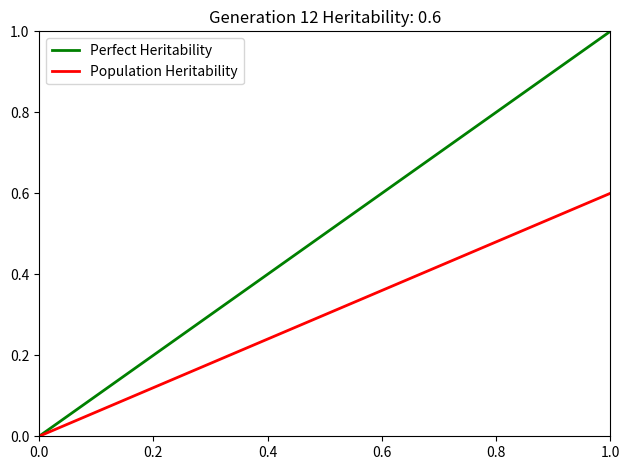

How many values in the Perfect Heritability series exceed 0?

8